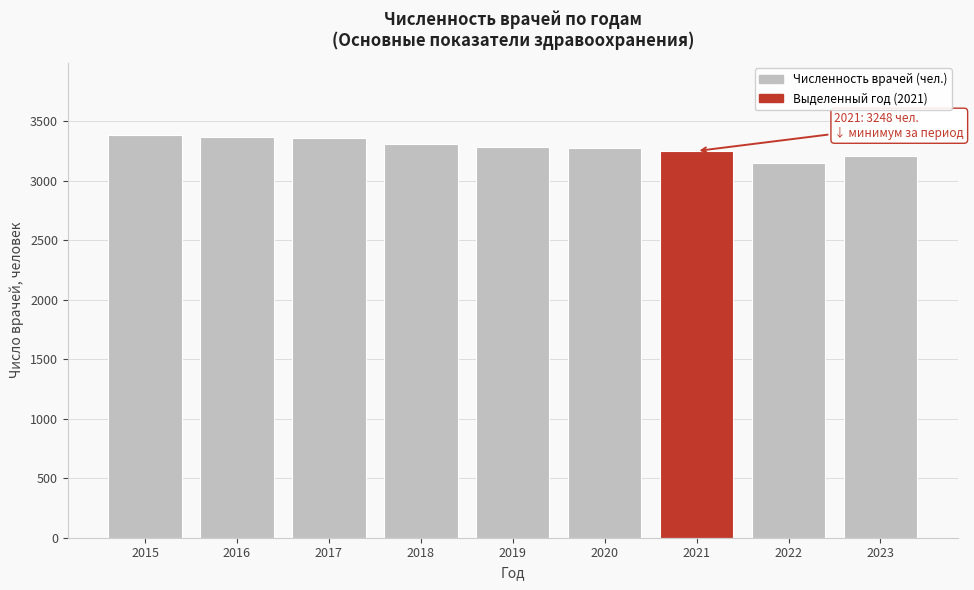

Is it true that the value at 2022 is 1823?

False